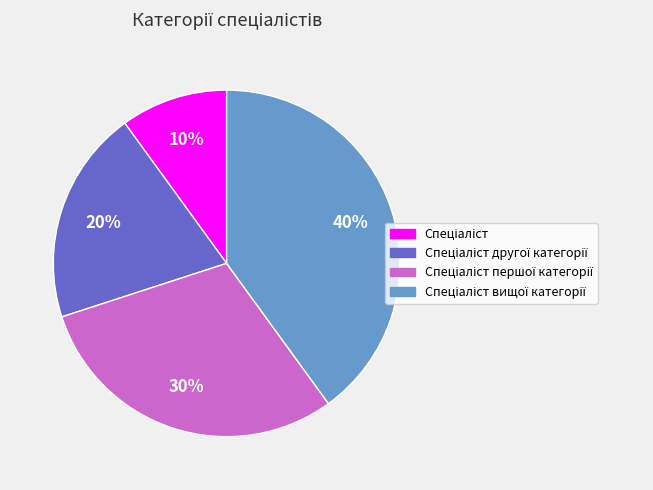

Does any single category account for the majority?

No